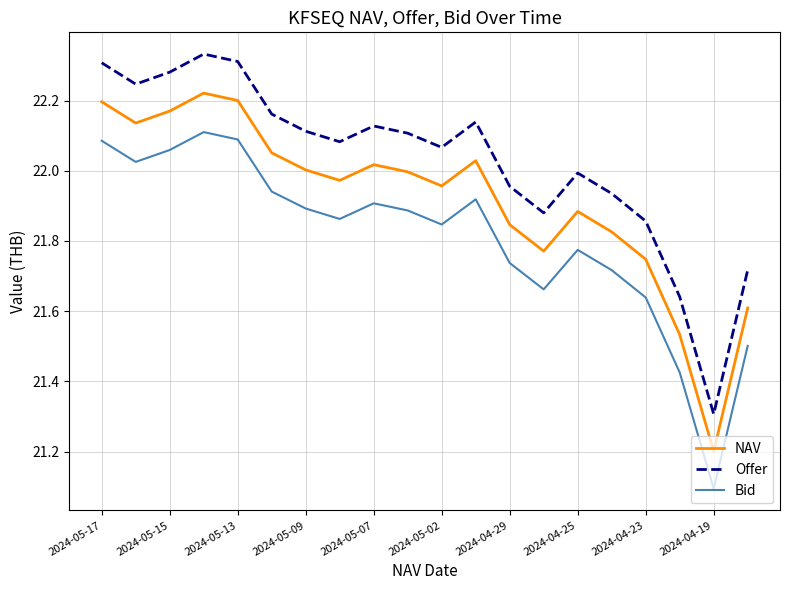

Which series has the largest total across all categories?

Offer